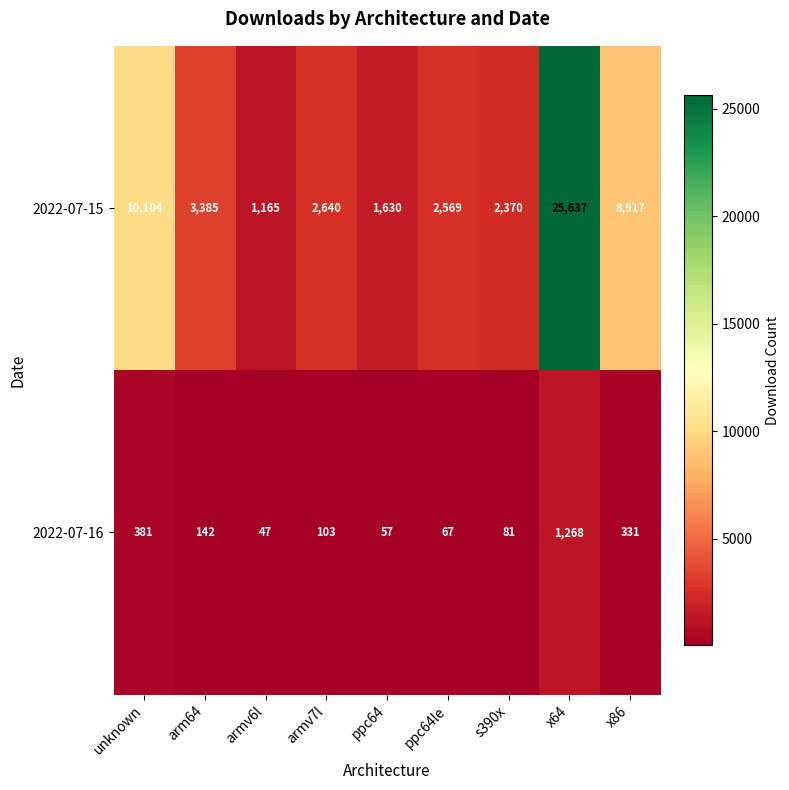

Which category has the lowest value in the 2022-07-15 series?

armv6l